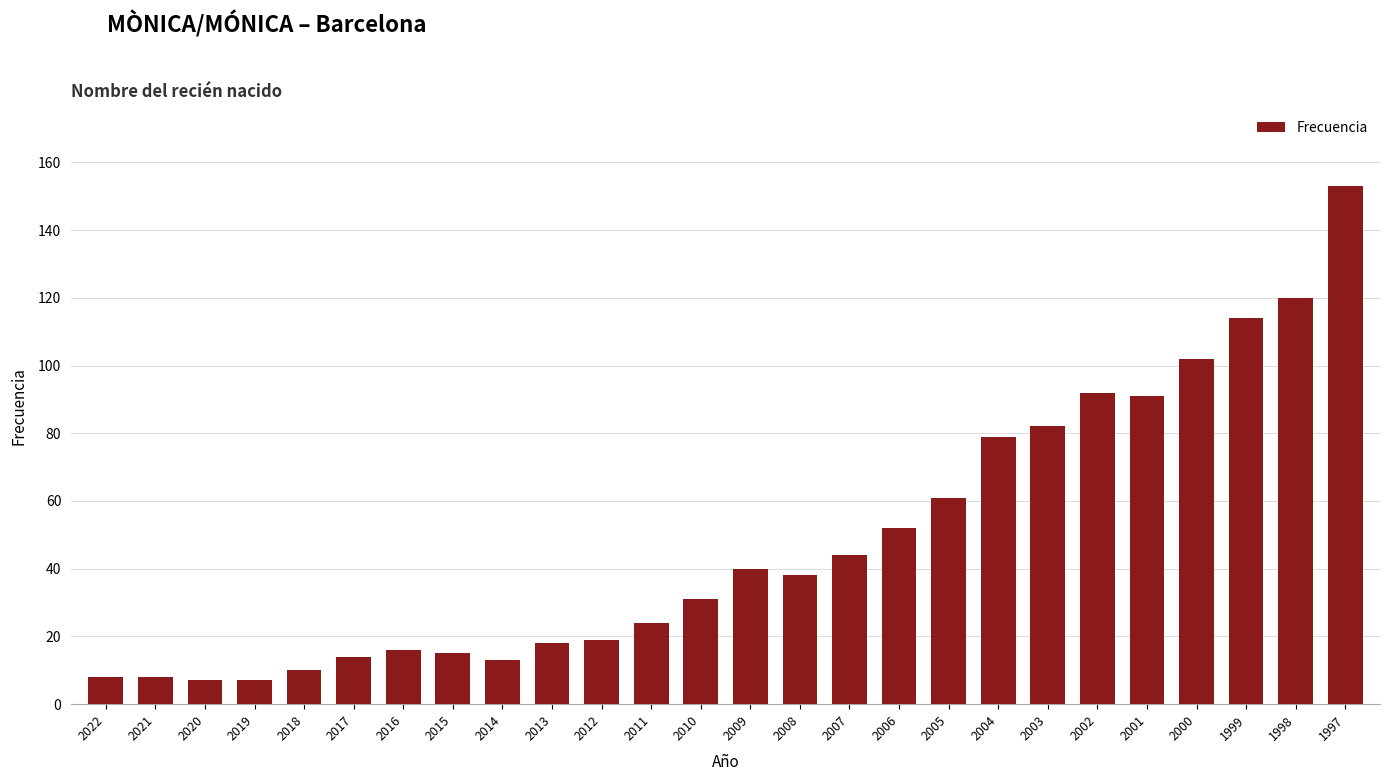

Which has a higher value, 2003 or 1999?

1999